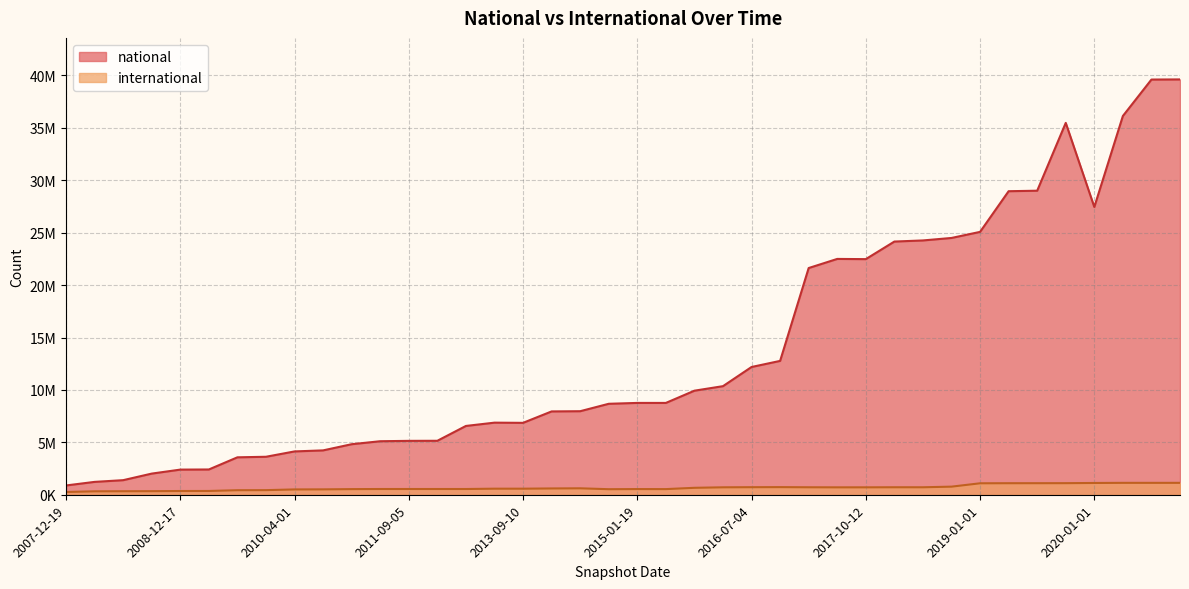

Which has a higher value, 2009-12-16 or 2013-07-09?

2013-07-09